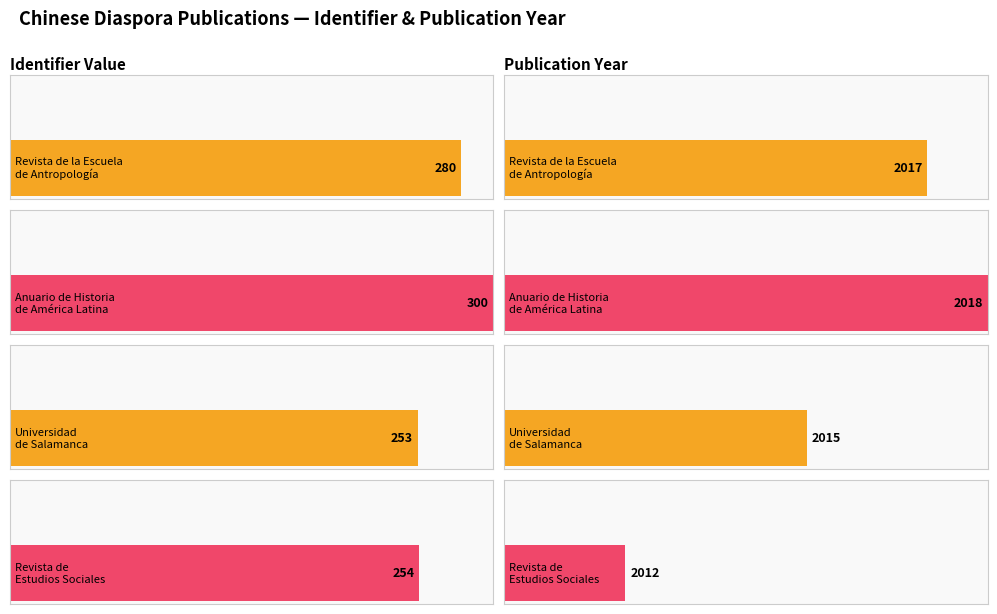

List the labels in order of value, smallest first.

Universidad de Salamanca, Revista de Estudios Sociales, Revista de la Escuela de Antropología, Anuario de Historia de América Latina